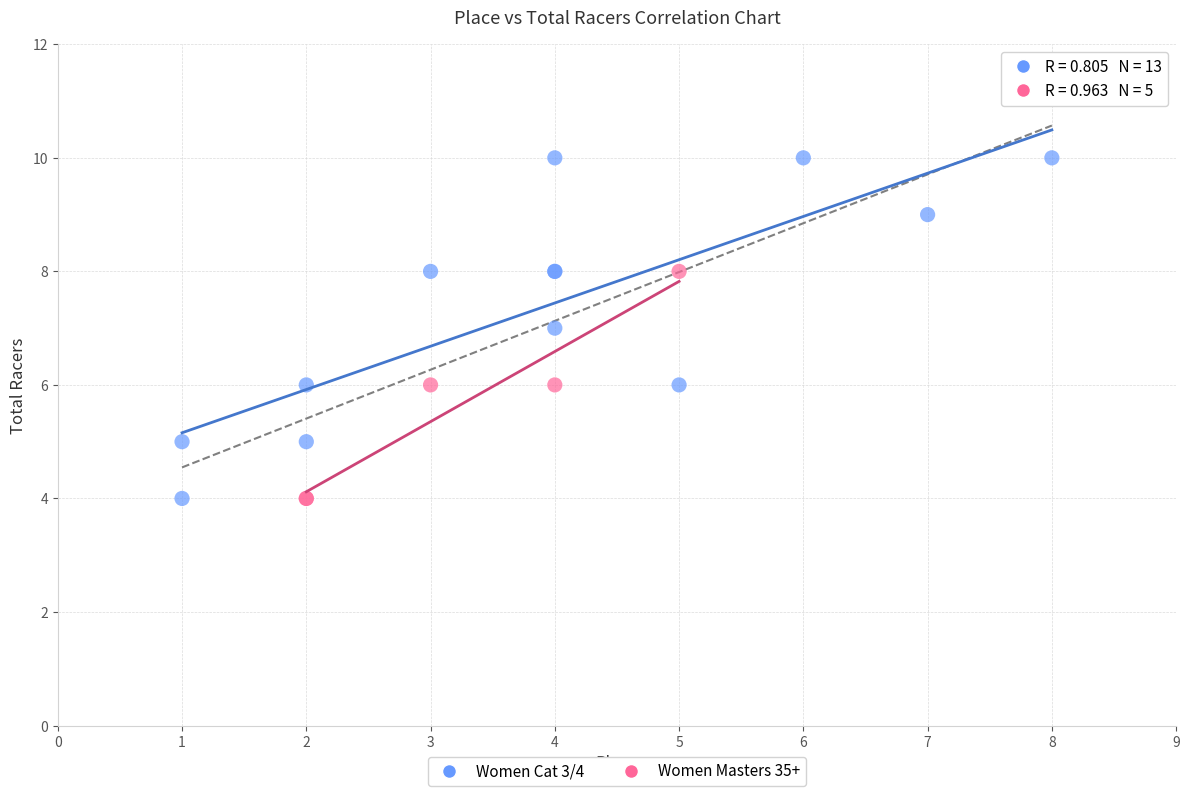

Which series has the largest Y range (max minus min)?

Women Cat 3/4